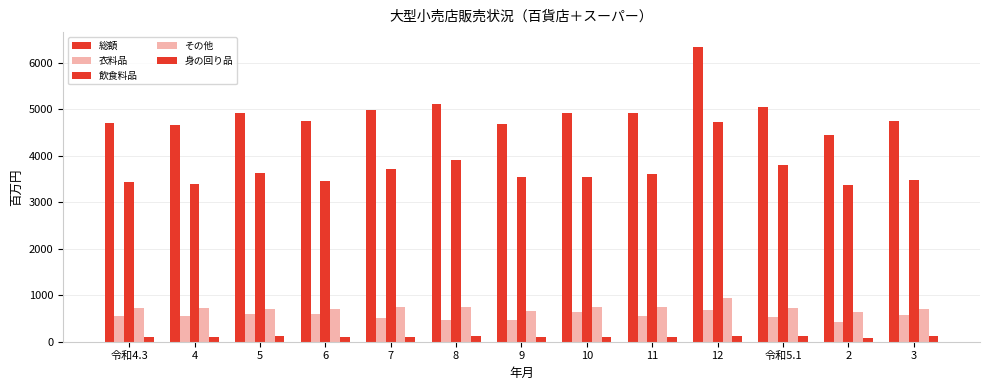

What is the approximate value of 衣料品 at 5?

596